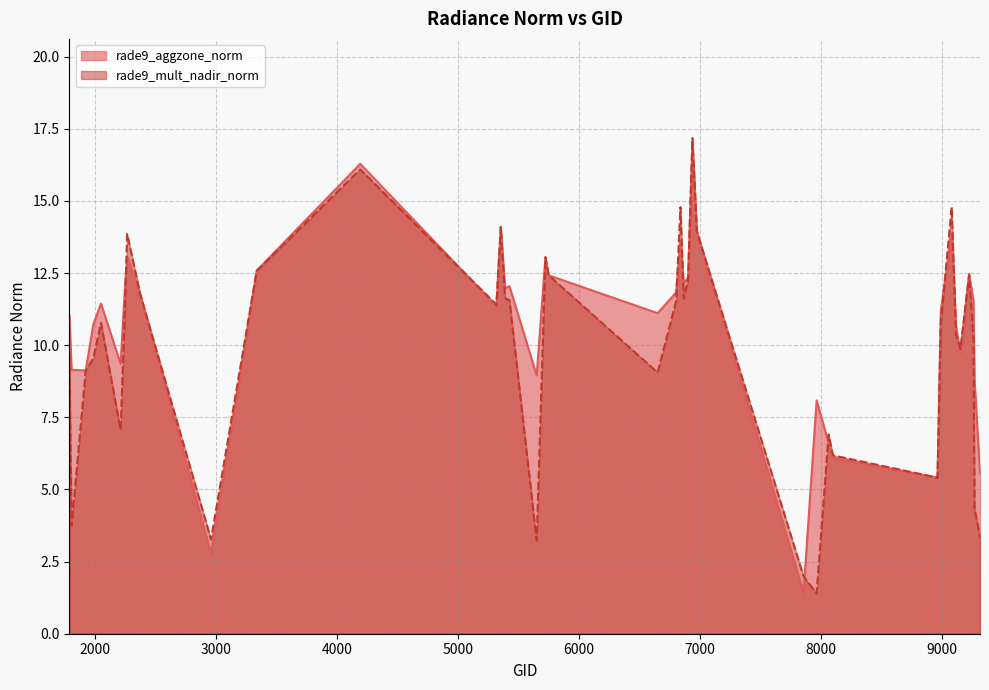

Is it true that rade9_aggzone_norm equals 5.6 at 9314?

True